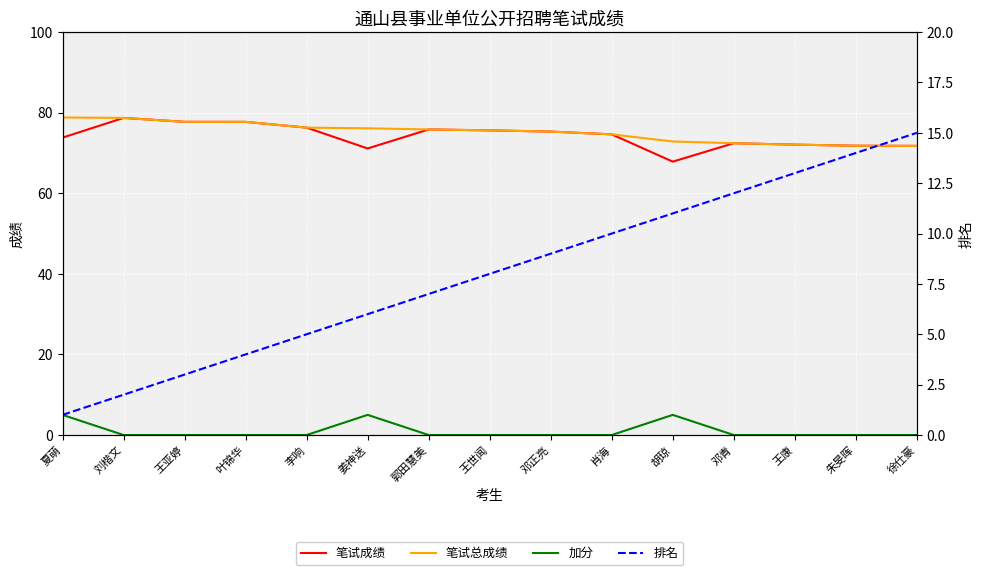

What value does the 笔试总成绩 series have at 朱旻晖?

71.8